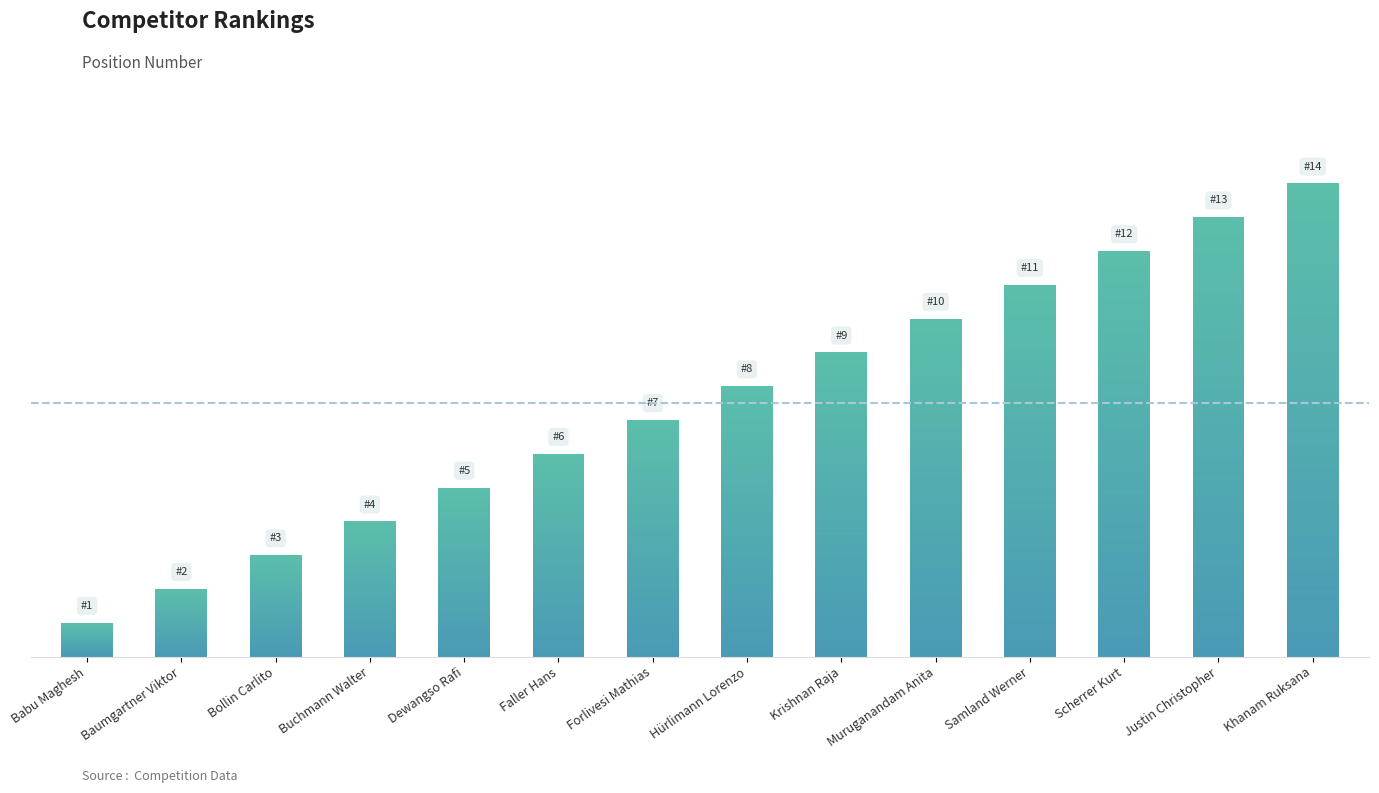

What is the value of the 4th bar from the left?

4